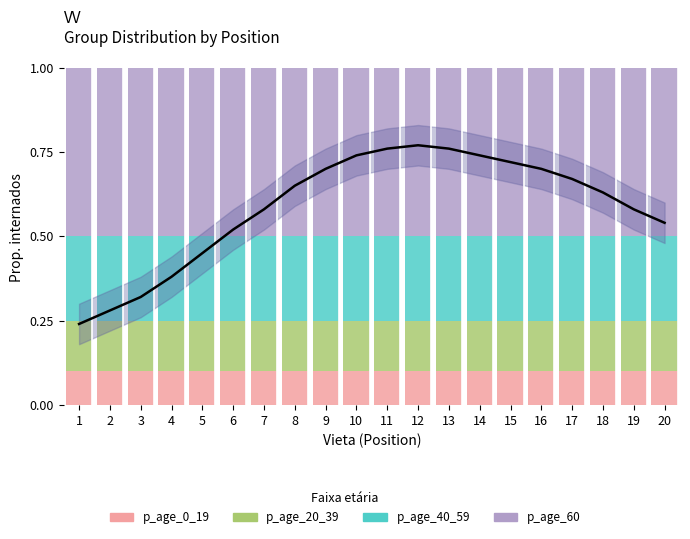

Which series has the widest spread of values?

p_age_0_19